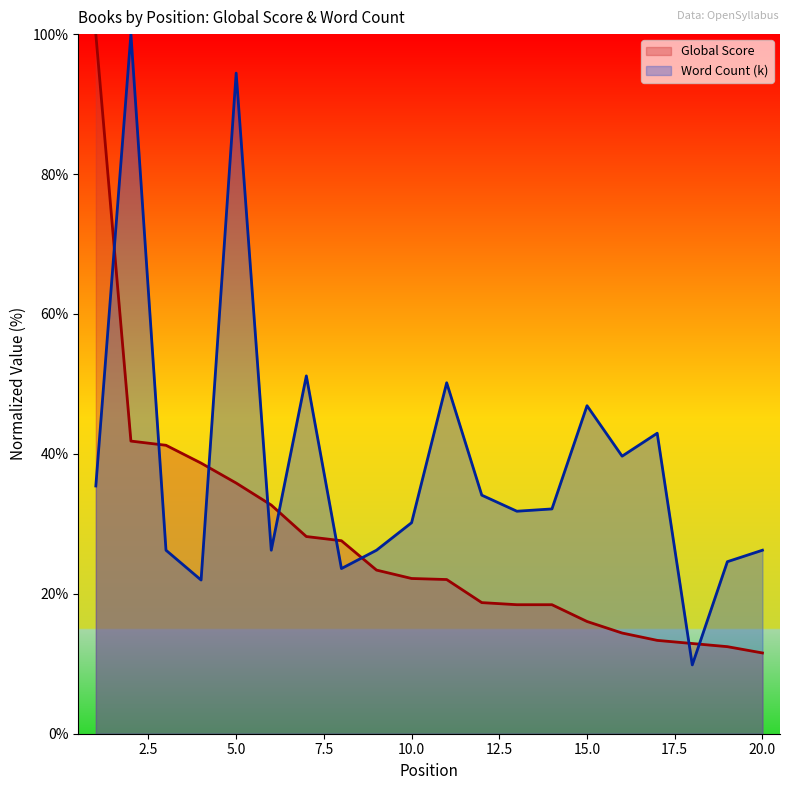

The value of Word Count (k) at 12 is 34.1. True or false?

True